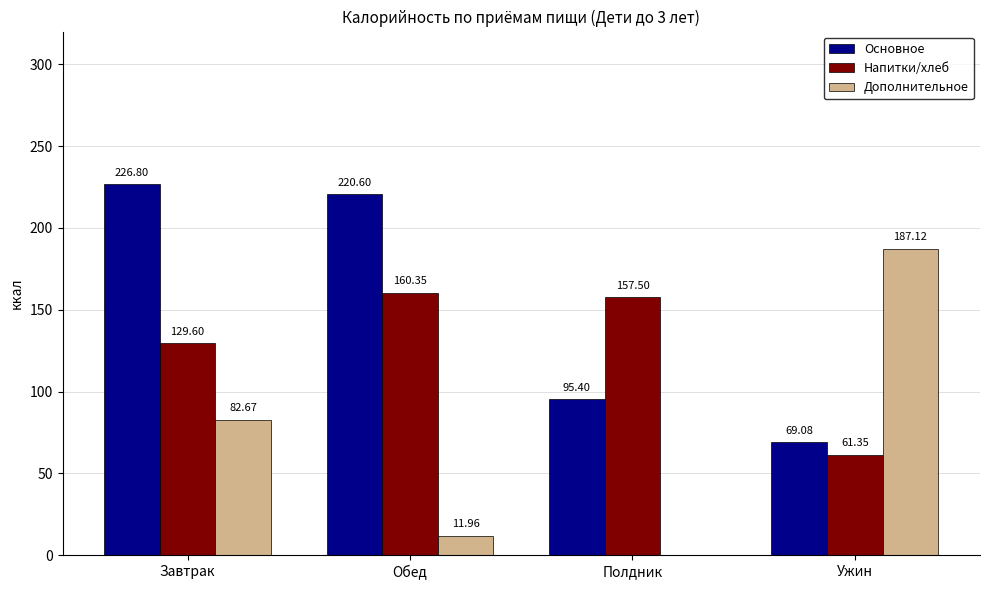

At which label does Дополнительное first exceed 82?

Завтрак